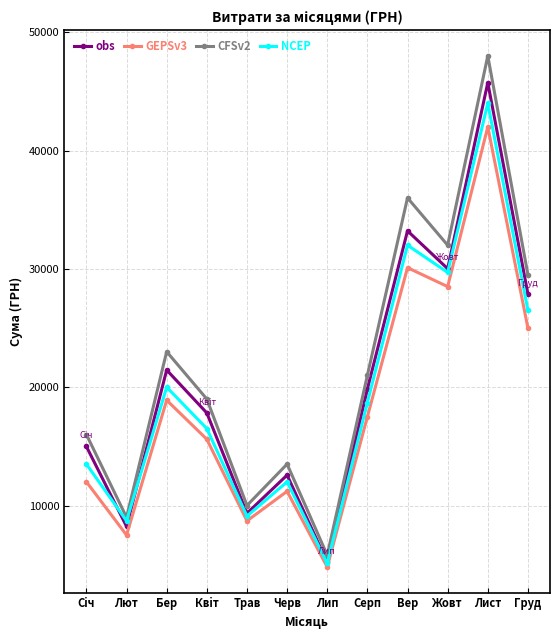

Rank the series by their maximum value, from lowest to highest.

GEPSv3, NCEP, obs, CFSv2